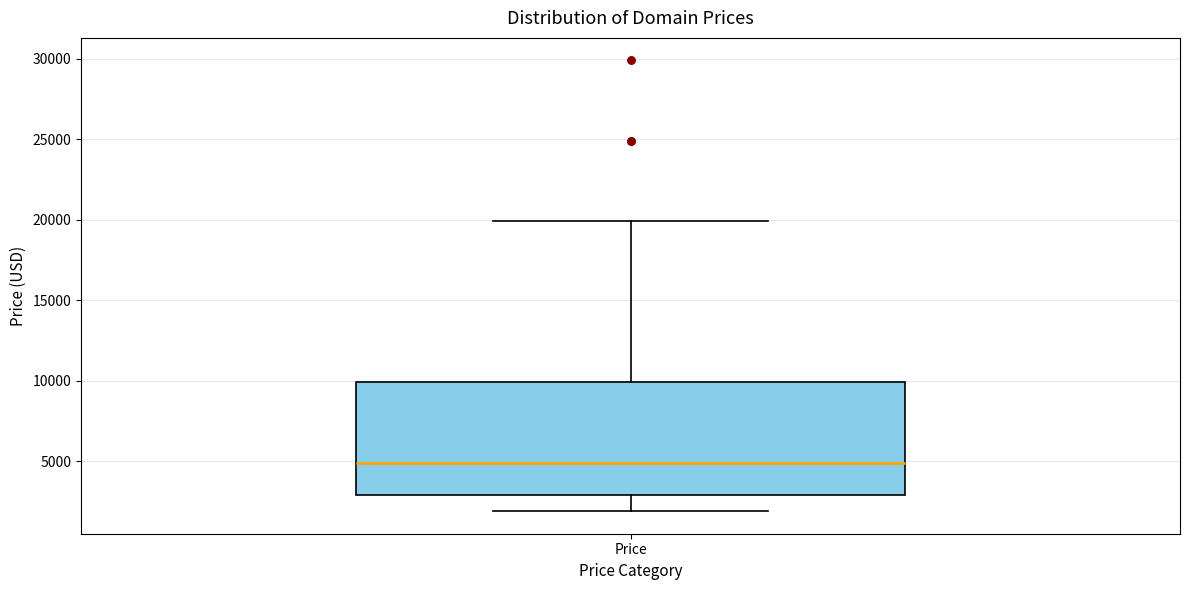

Transcribe this box plot: give where the median line is, the range the box spans, and where the two whiskers end, as read against the y-axis. The values are not printed on the chart, so give them approximately, as read against the axis.

median 5000, box 3000 to 10000, whiskers 2000 to 20000